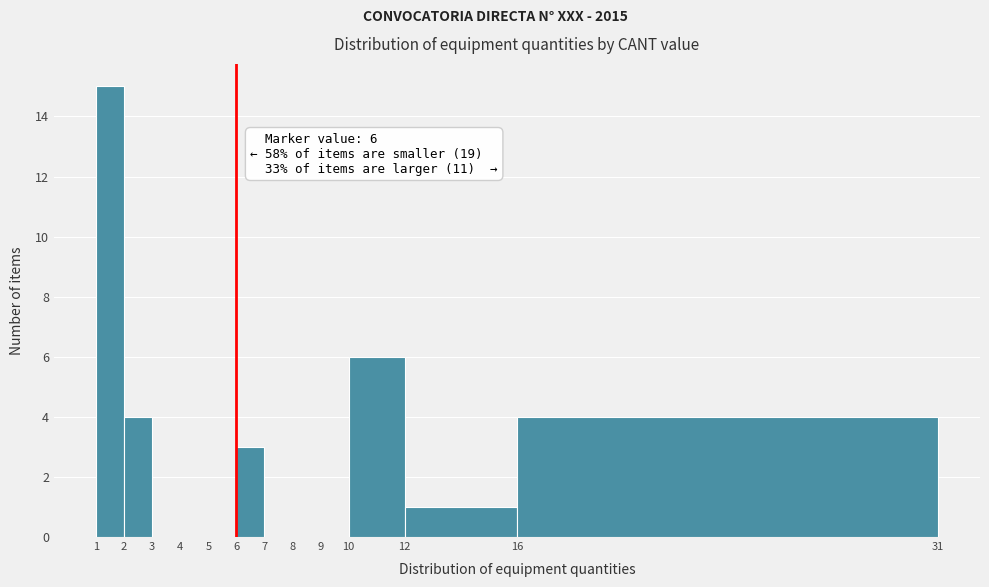

Which range on the x-axis has the tallest bar?

1 to 2